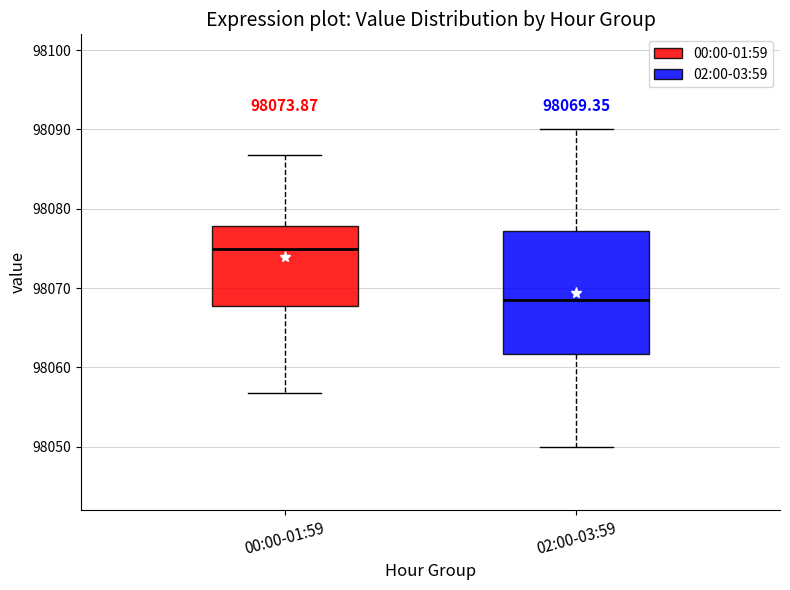

Which box has the highest median line?

00:00-01:59